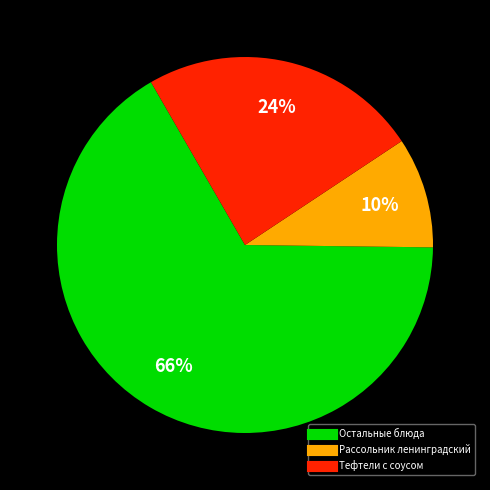

Is there any slice that represents more than half of the pie?

Yes